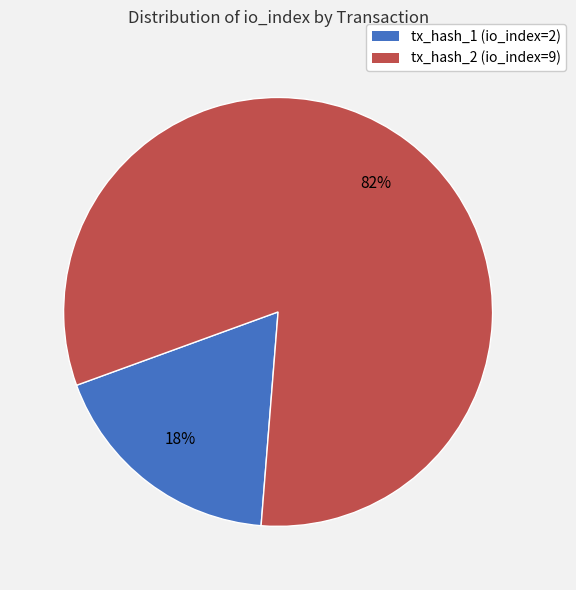

Does tx_hash_1 (io_index=2) account for over 50% of the chart?

No